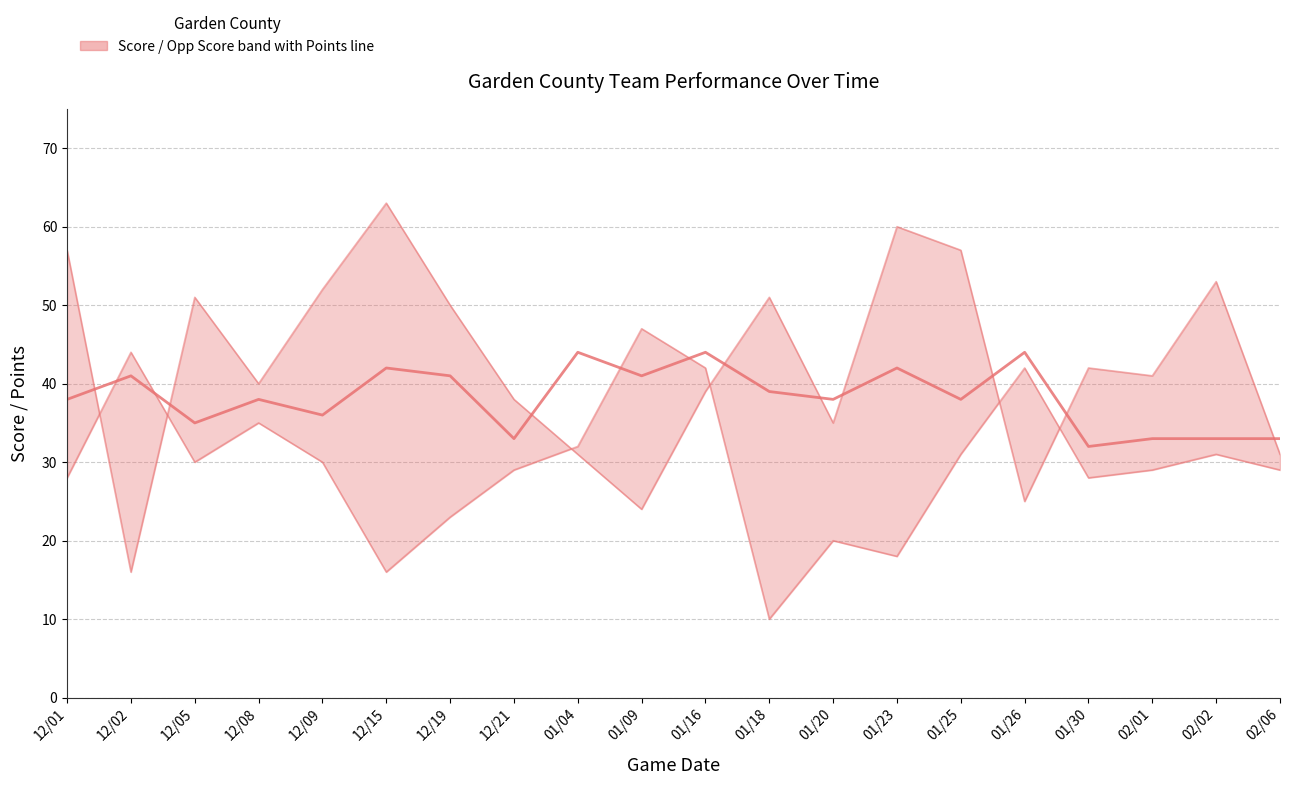

What is the minimum value for Opp Score?

16